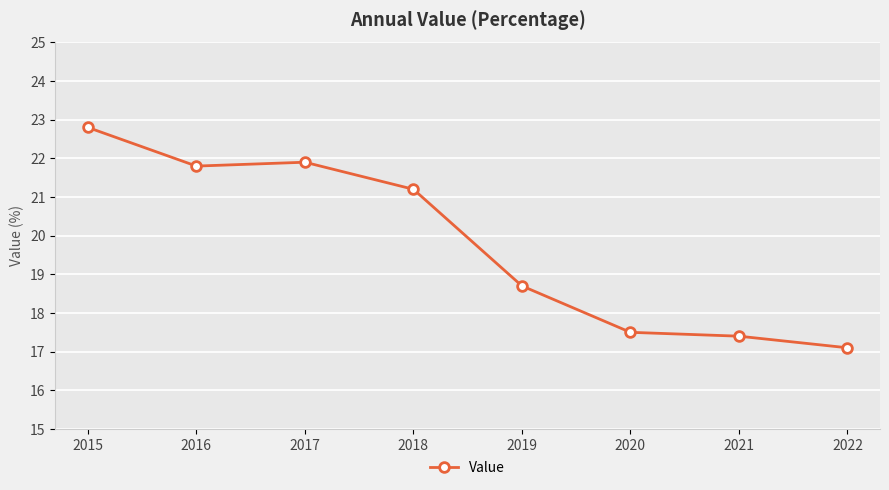

Rank the categories by value from highest to lowest.

2015, 2017, 2016, 2018, 2019, 2020, 2021, 2022